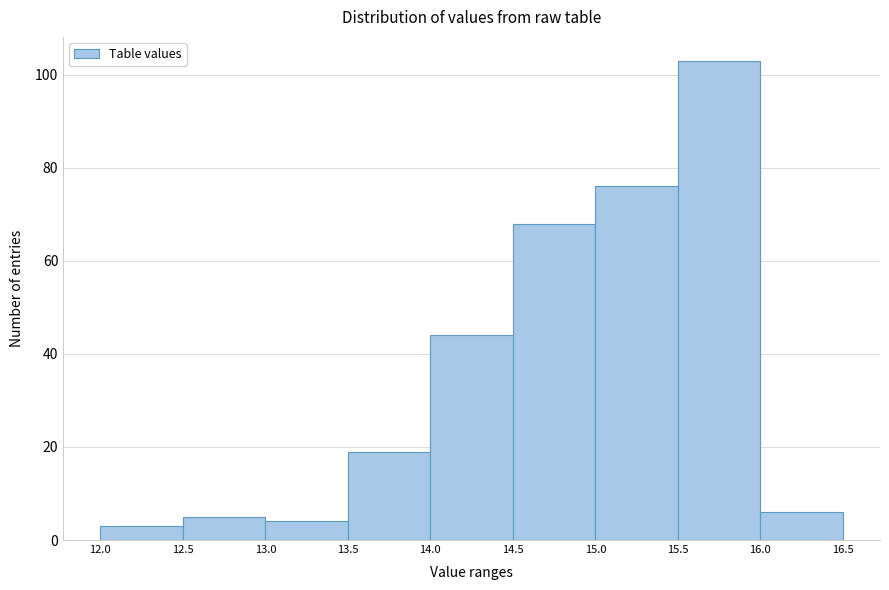

Reading left to right, transcribe this chart: for each bar, give the range it covers on the x-axis and its height. The values are not printed on the chart, so give them approximately, as read against the axis.

12.0 to 12.5: 4
12.5 to 13.0: 6
13.0 to 13.5: 4
13.5 to 14.0: 20
14.0 to 14.5: 44
14.5 to 15.0: 68
15.0 to 15.5: 76
15.5 to 16.0: 104
16.0 to 16.5: 6